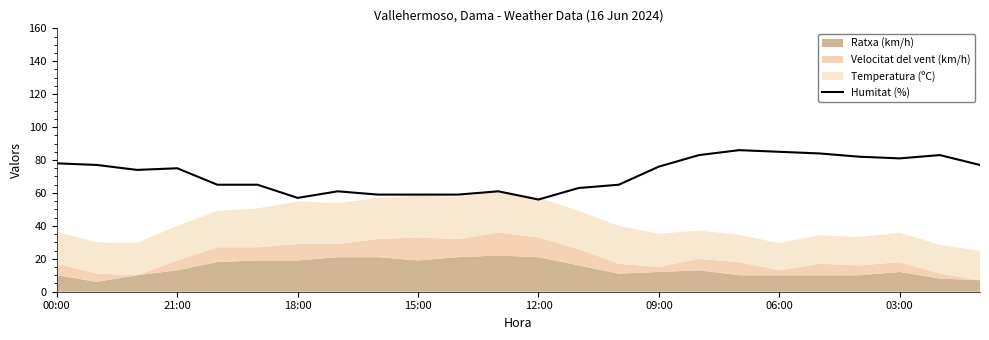

What is the maximum value for Humitat (%)?

86